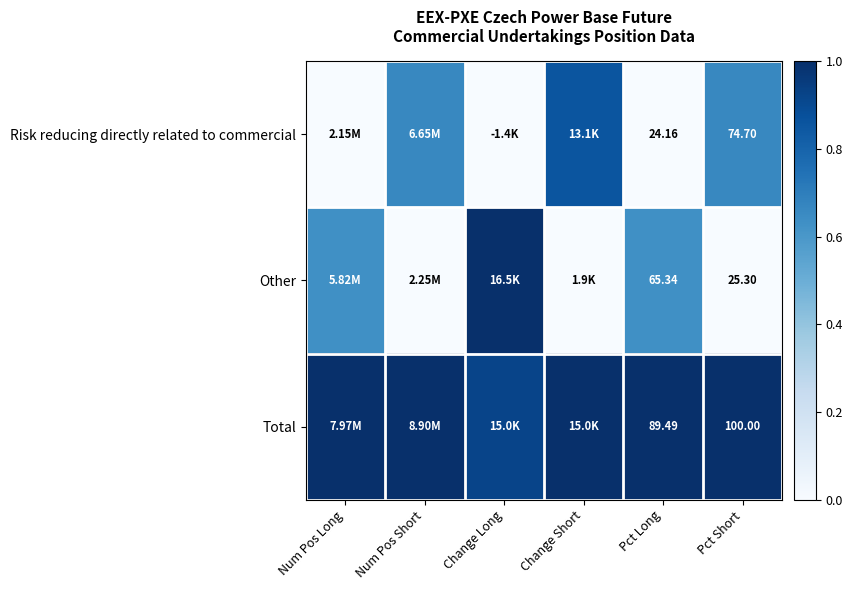

Where is Risk reducing directly related to commercial nearest to the value 0?

Num Pos Long